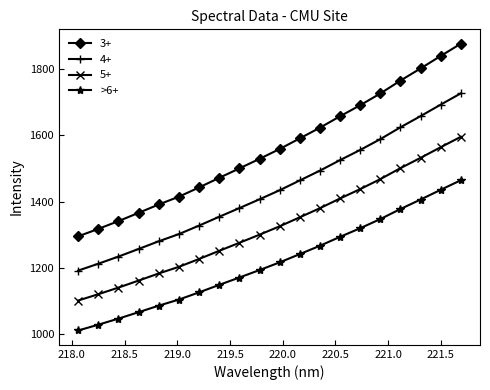

Rank the series by their maximum value, from lowest to highest.

>6+, 5+, 4+, 3+